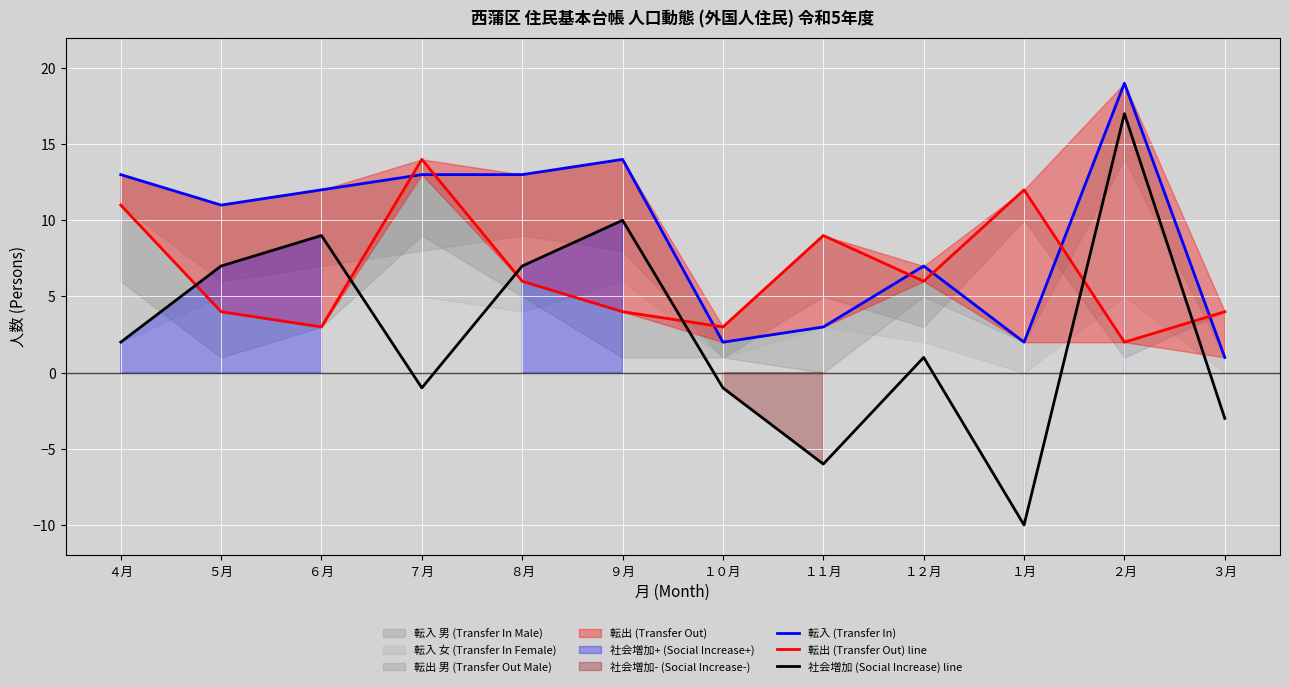

What is the label of the 10th point from the right?

６月